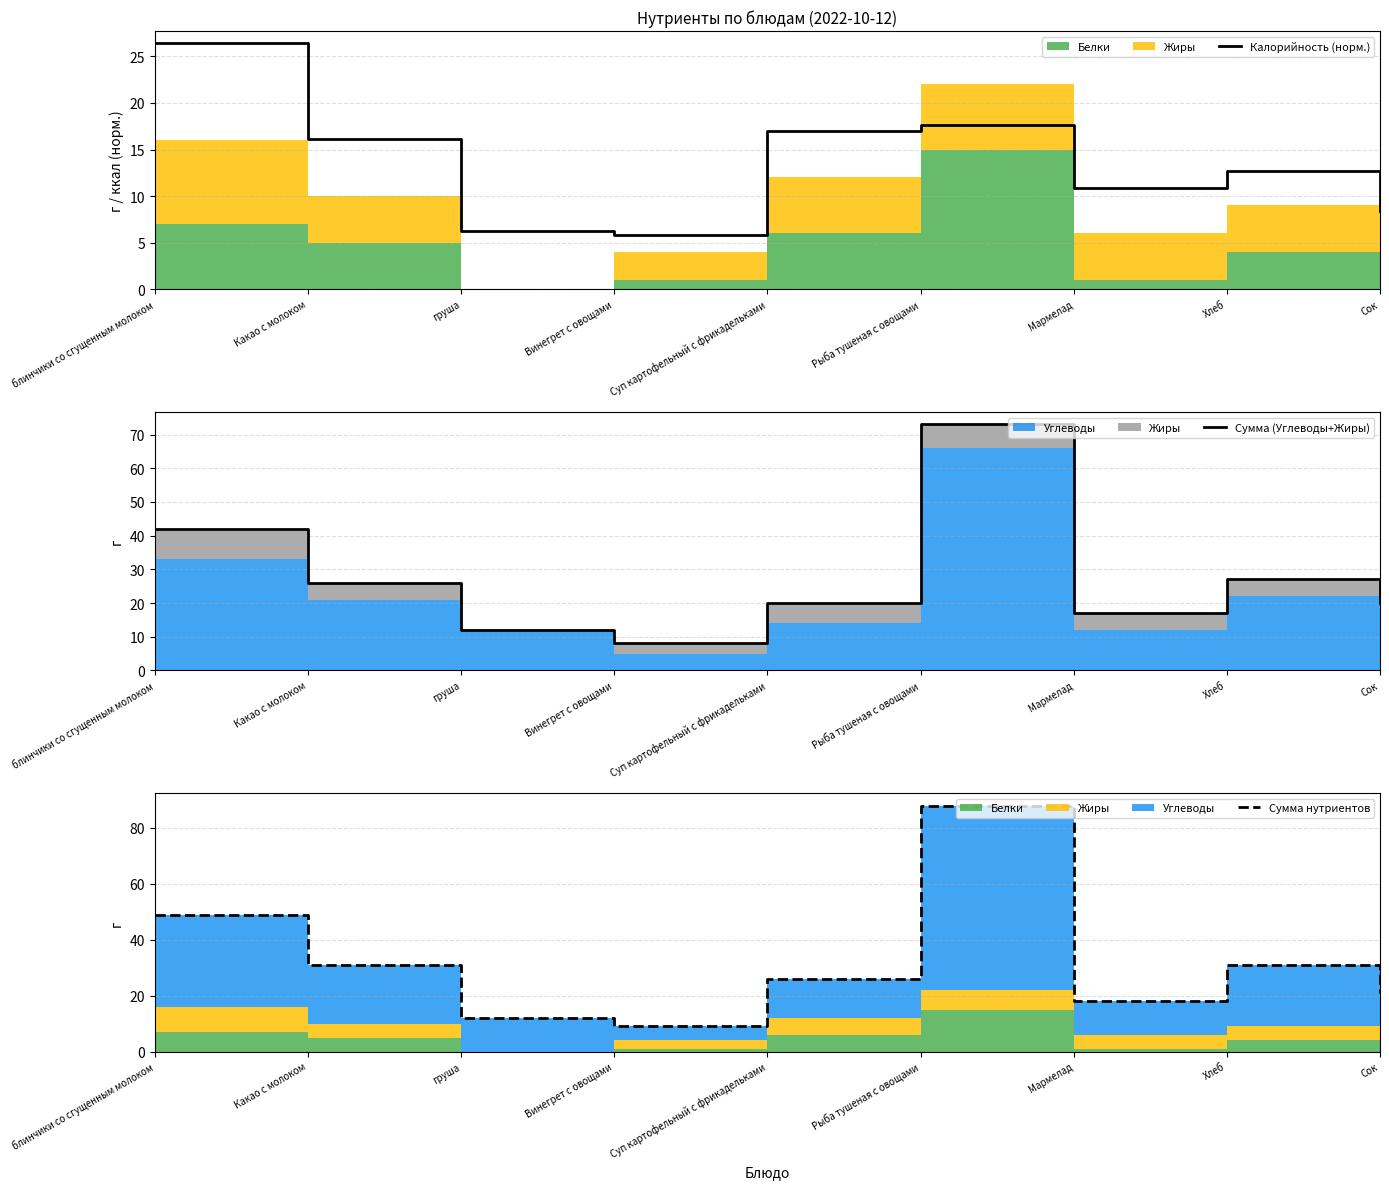

Reading left to right, transcribe all the data shown in this chart.

Калорийность (норм.): блинчики со сгущенным молоком=26.4	Какао с молоком=16.2	груша=6.2	Винегрет с овощами=5.8	Суп картофельный с фрикадельками=17.0	Рыба тушеная с овощами=17.6	Мармелад=10.9	Хлеб=12.7	Сок=8.4
Сумма (Углеводы+Жиры): блинчики со сгущенным молоком=42.0	Какао с молоком=26.0	груша=12.0	Винегрет с овощами=8.0	Суп картофельный с фрикадельками=20.0	Рыба тушеная с овощами=73.0	Мармелад=17.0	Хлеб=27.0	Сок=20.0
Сумма нутриентов: блинчики со сгущенным молоком=49.0	Какао с молоком=31.0	груша=12.0	Винегрет с овощами=9.0	Суп картофельный с фрикадельками=26.0	Рыба тушеная с овощами=88.0	Мармелад=18.0	Хлеб=31.0	Сок=21.0